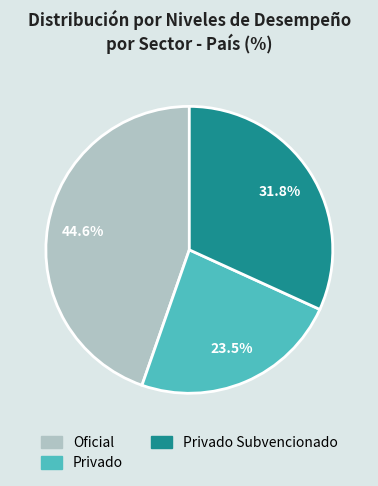

Is there a majority slice in this chart?

No